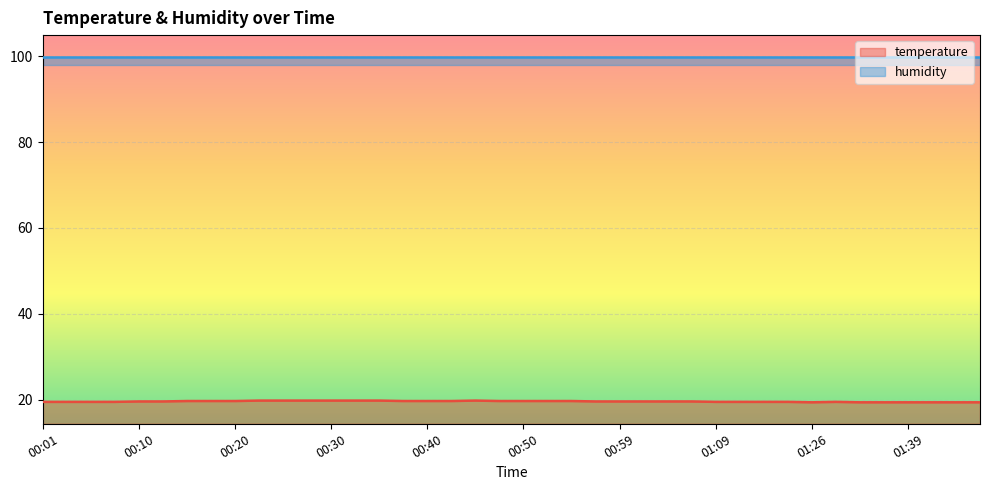

What is the minimum value shown in the chart?

19.4